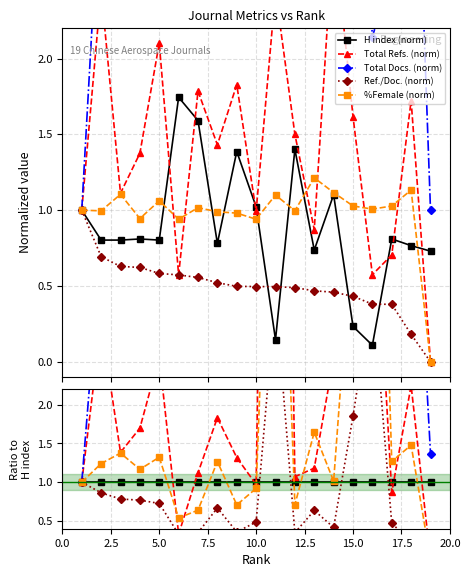

The Ref./Doc. (norm) series shows 0.5 at 15.0. True or false?

False